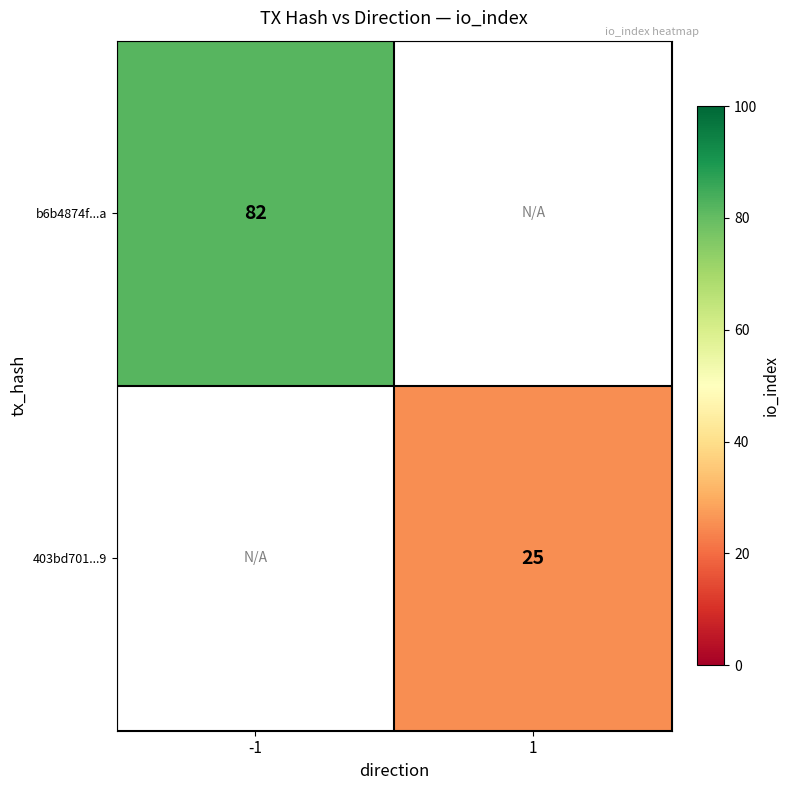

True or false: b6b4874f...a has a value of 26 at -1.

False